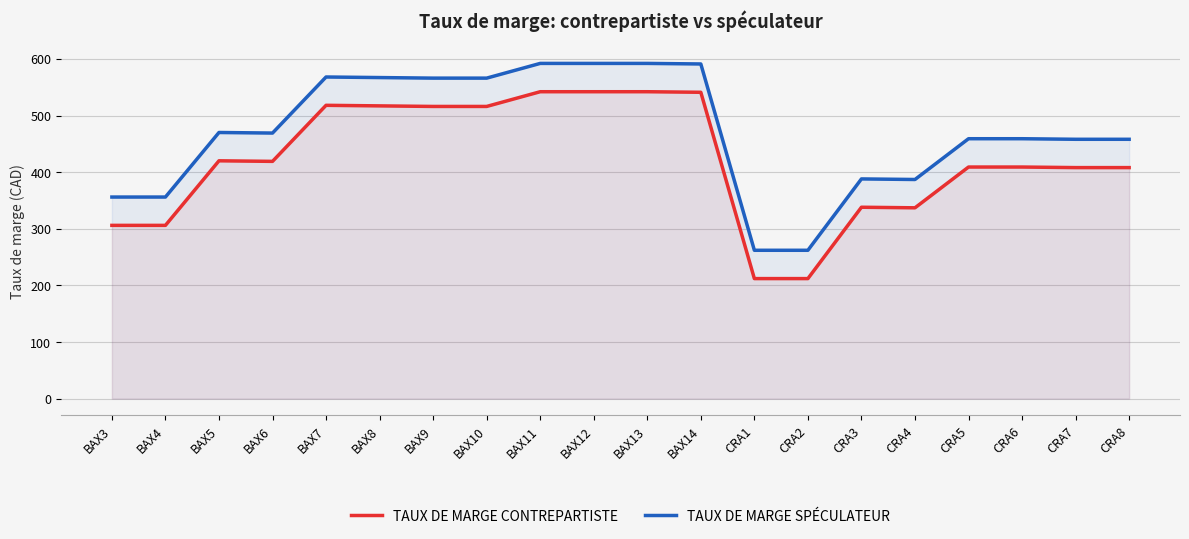

The TAUX DE MARGE SPÉCULATEUR series shows 892 at BAX8. True or false?

False